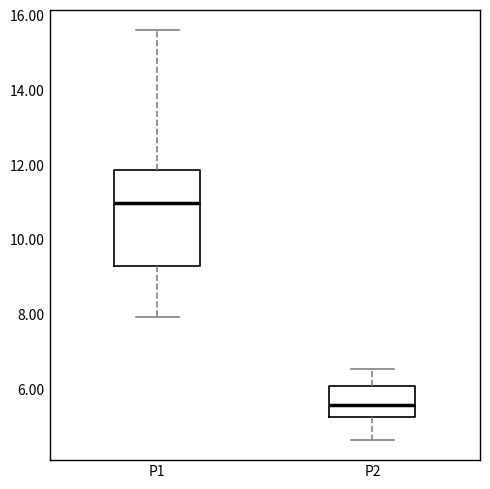

Which box has the highest median line?

P1